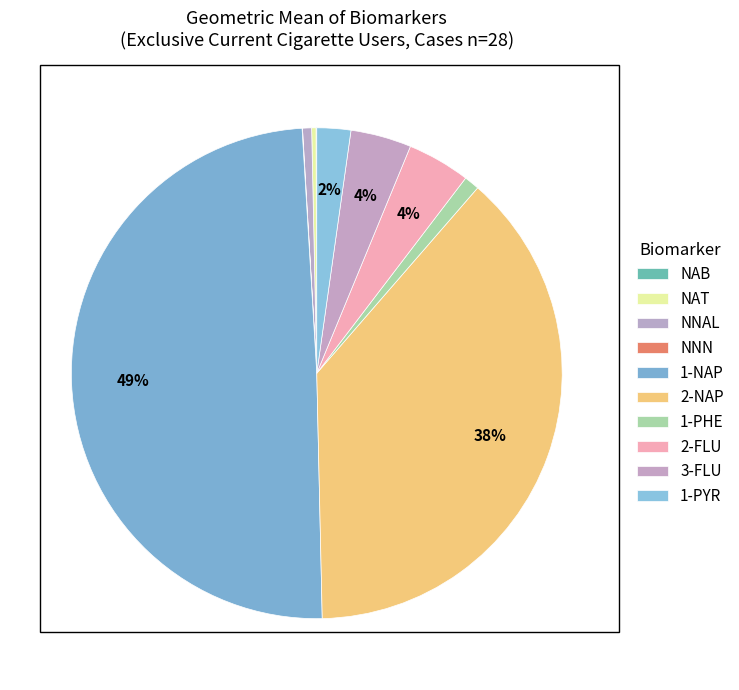

Which category has the smallest portion of the pie?

NNN